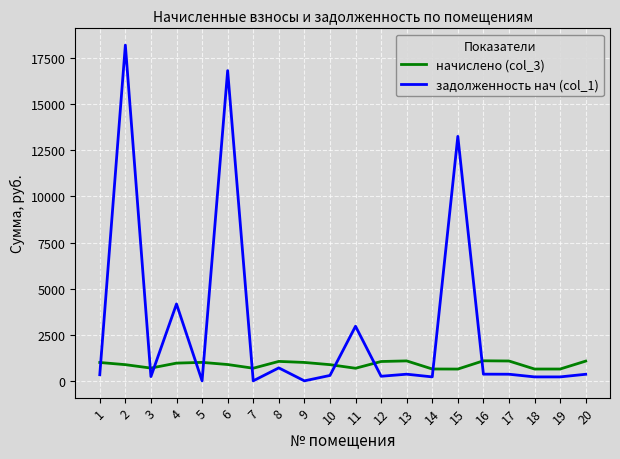

How many values in the начислено (col_3) series are below 961?

10